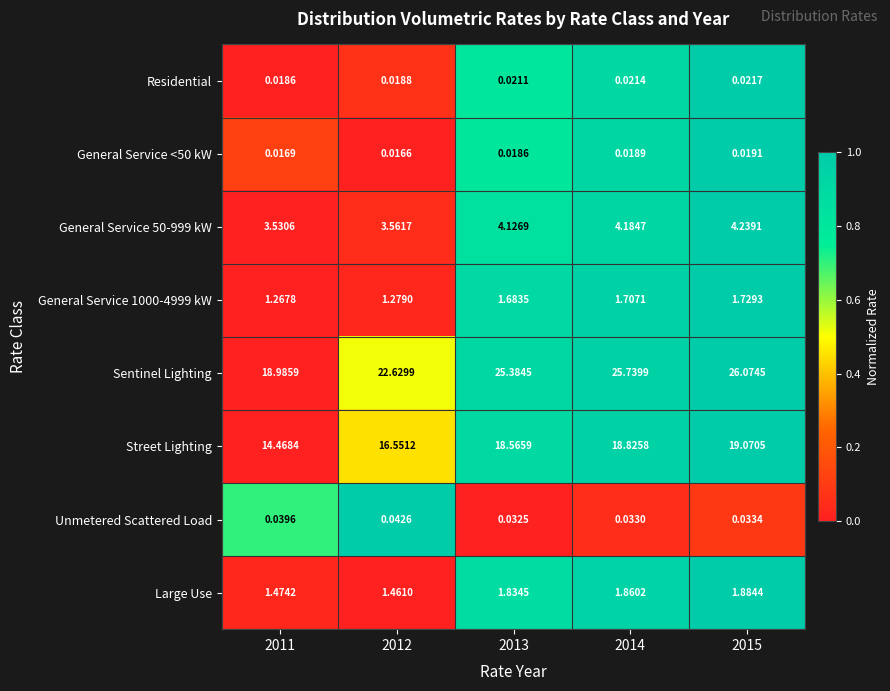

Which series has the largest total across all categories?

Sentinel Lighting